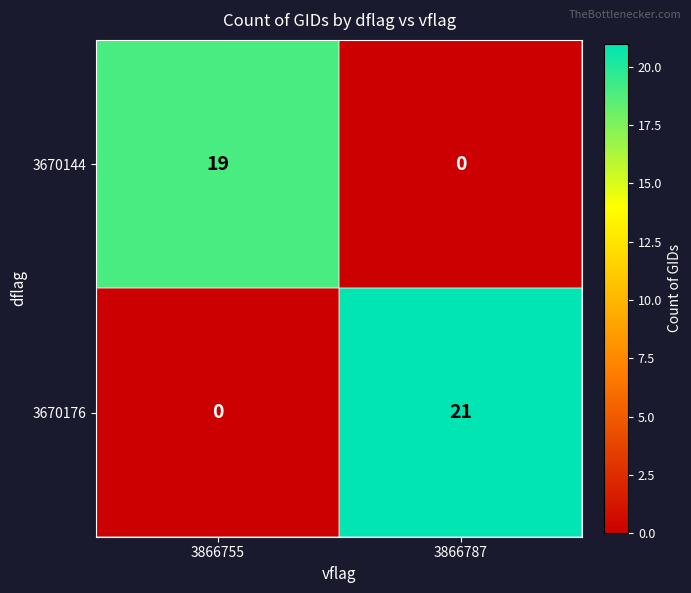

What is the difference between the highest and lowest values at 3866755?

19